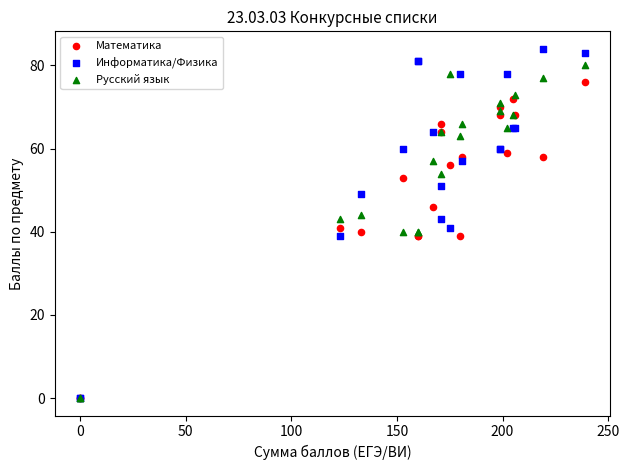

What are all the series names shown in the legend?

Математика, Информатика/Физика, Русский язык